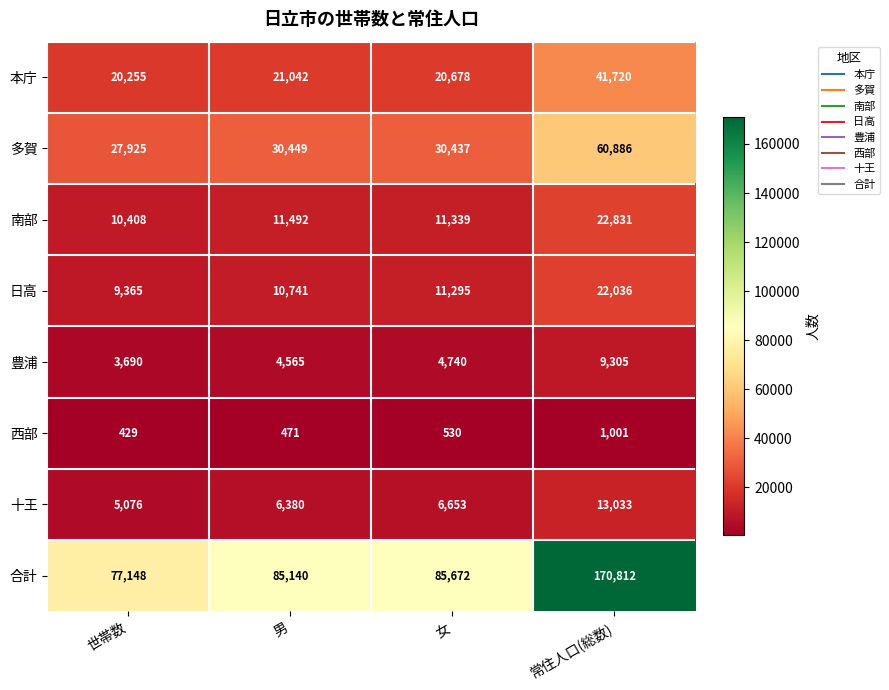

What is the sum of the 南部 values at 女 and 男?

22831